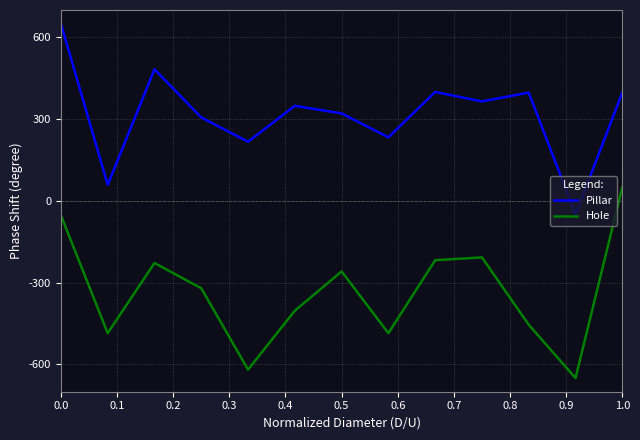

What is the lowest value of the Hole series?

-650.0